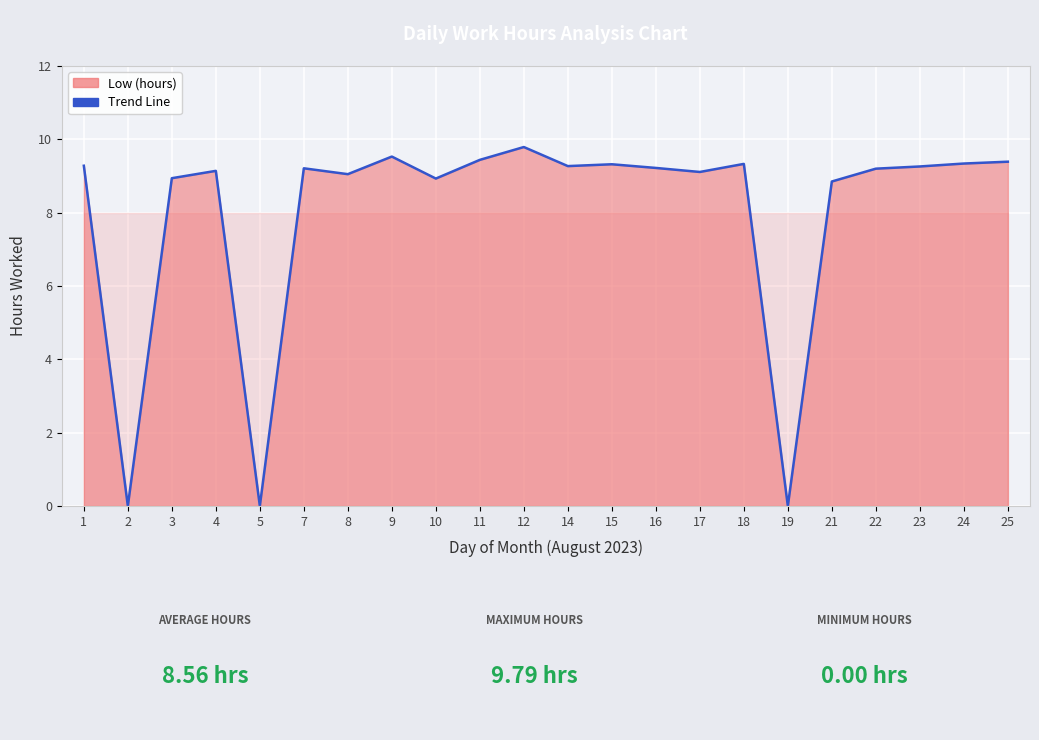

Which category has the lowest value across all series?

2